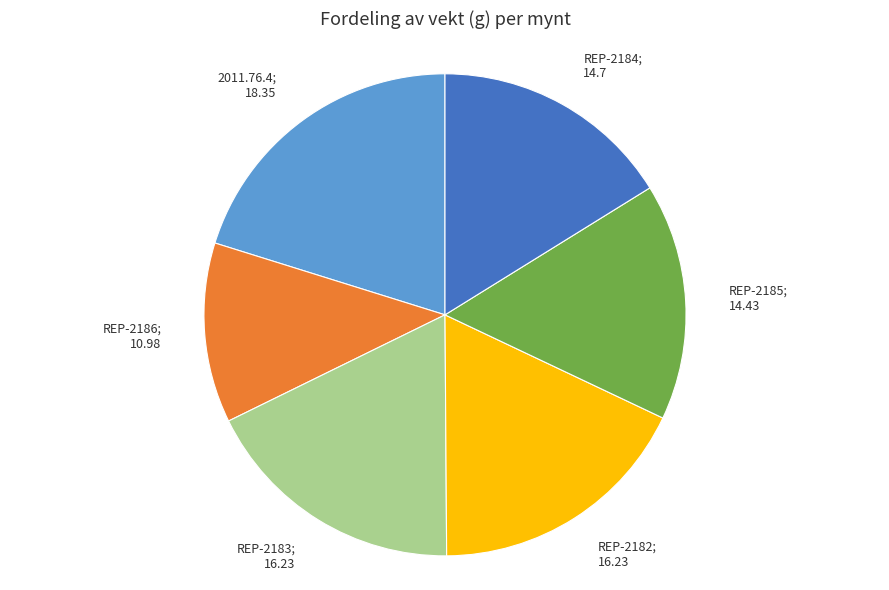

Is it true that REP-2182; 16.23 is 18% of the pie?

True